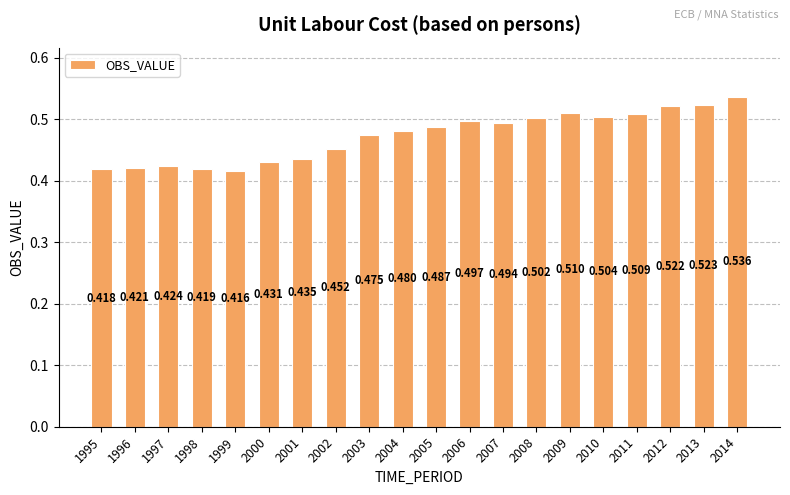

What is the greatest value displayed?

0.5